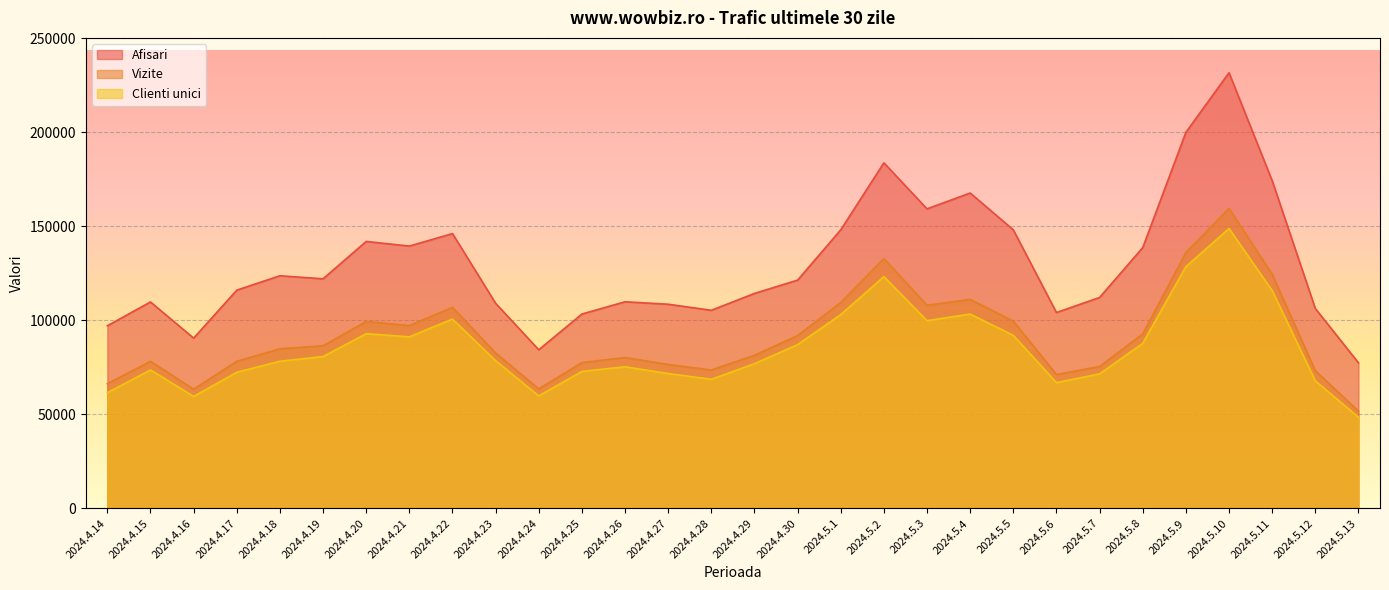

Reading right to left, transcribe all the data shown in this chart.

Afisari: 77431	106316	174309	231678	199964	138686	112164	104159	148142	167711	159290	183766	148134	121394	114312	105348	108567	109872	103348	84347	109077	146140	139497	141951	122085	123709	116061	90552	109779	97106
Vizite: 51731	73222	124538	159513	136037	92769	75471	71193	99579	111155	108018	132844	109462	91890	81424	73594	76522	80233	77529	63572	82639	106938	97195	99401	86480	84899	78201	63404	78240	66299
Clienti unici: 48467	67833	115851	148836	128544	87771	71533	66881	92002	103356	99814	123262	103041	87097	76947	68659	71711	75312	72848	59824	78544	100675	91245	92891	80745	78252	72397	59544	73620	61531